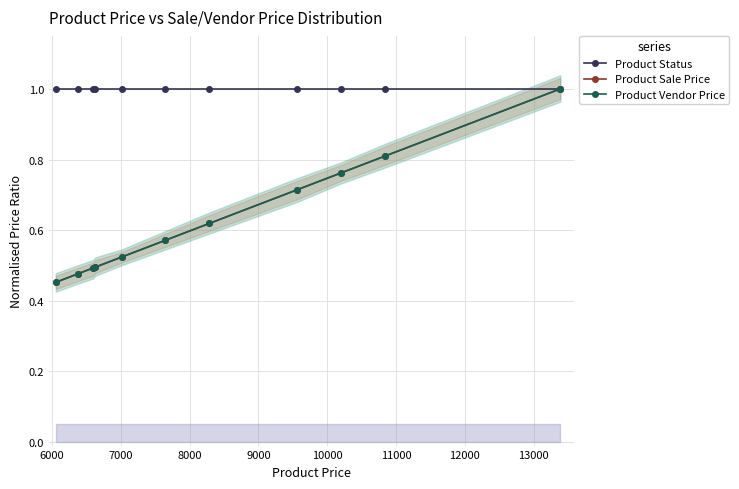

How many lines are shown in the chart?

3